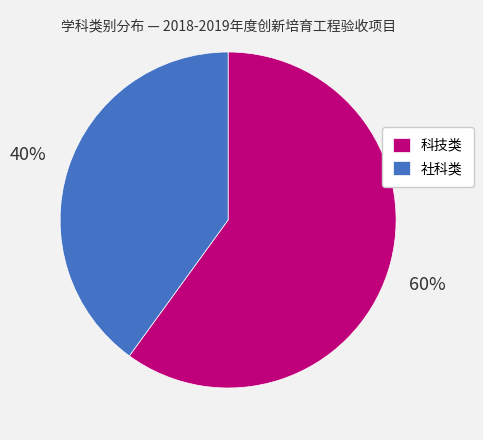

The 科技类 slice represents 60% of the pie. True or false?

True